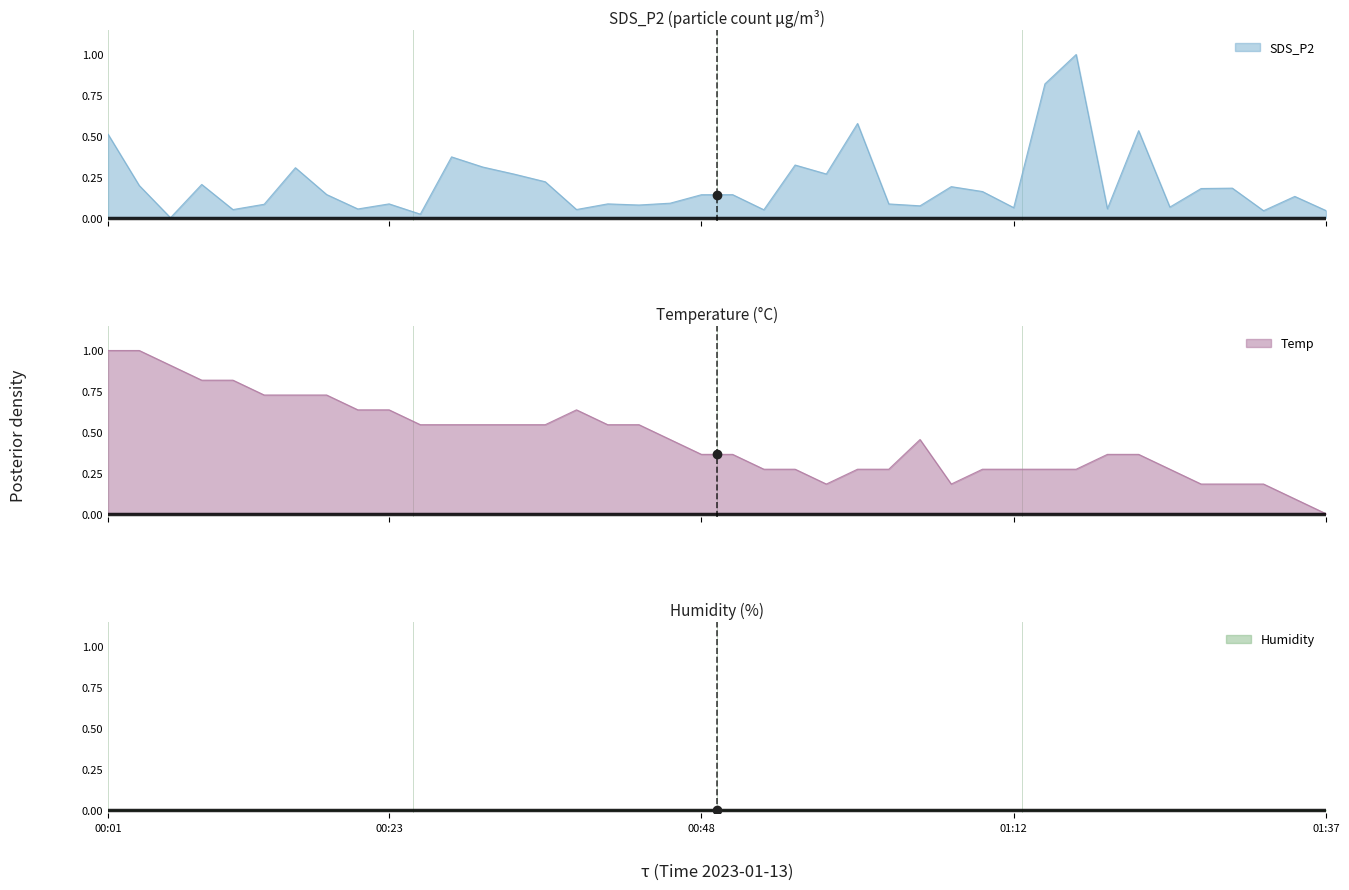

The value of SDS_P2 at 01:15 is 0.5. True or false?

False